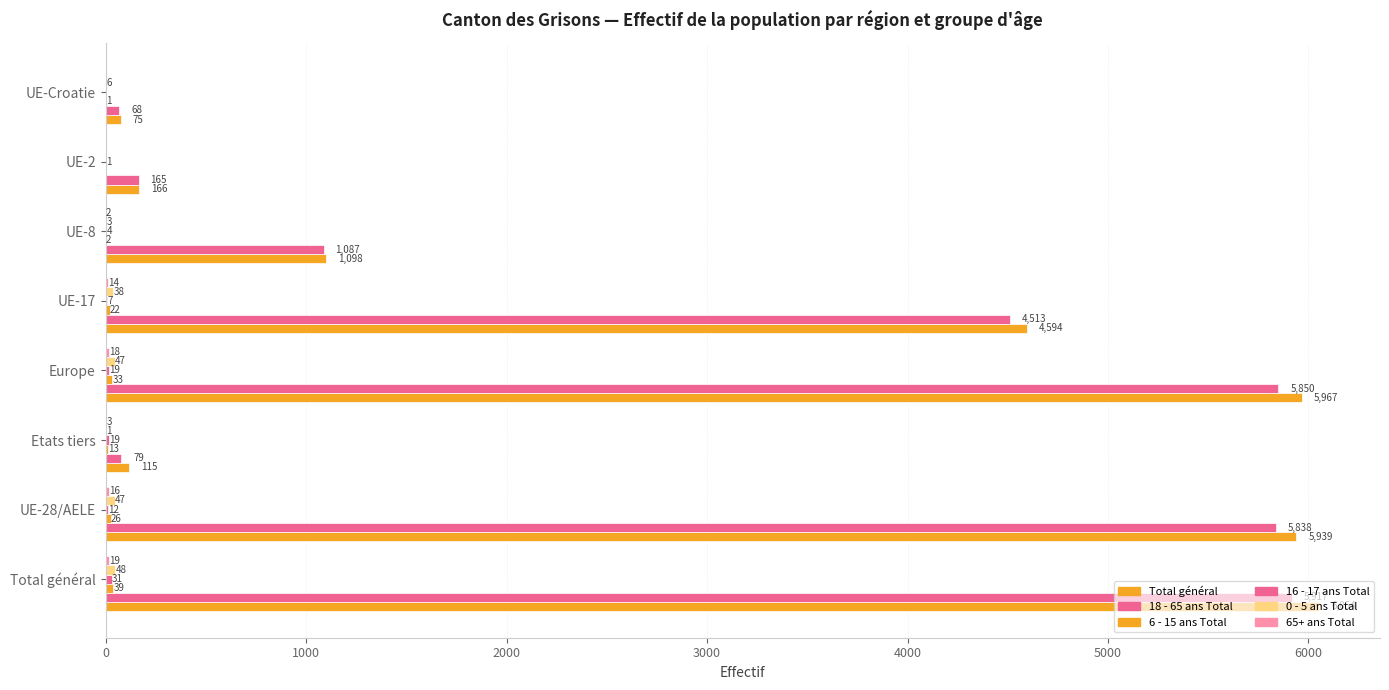

How many distinct data groups are displayed?

6